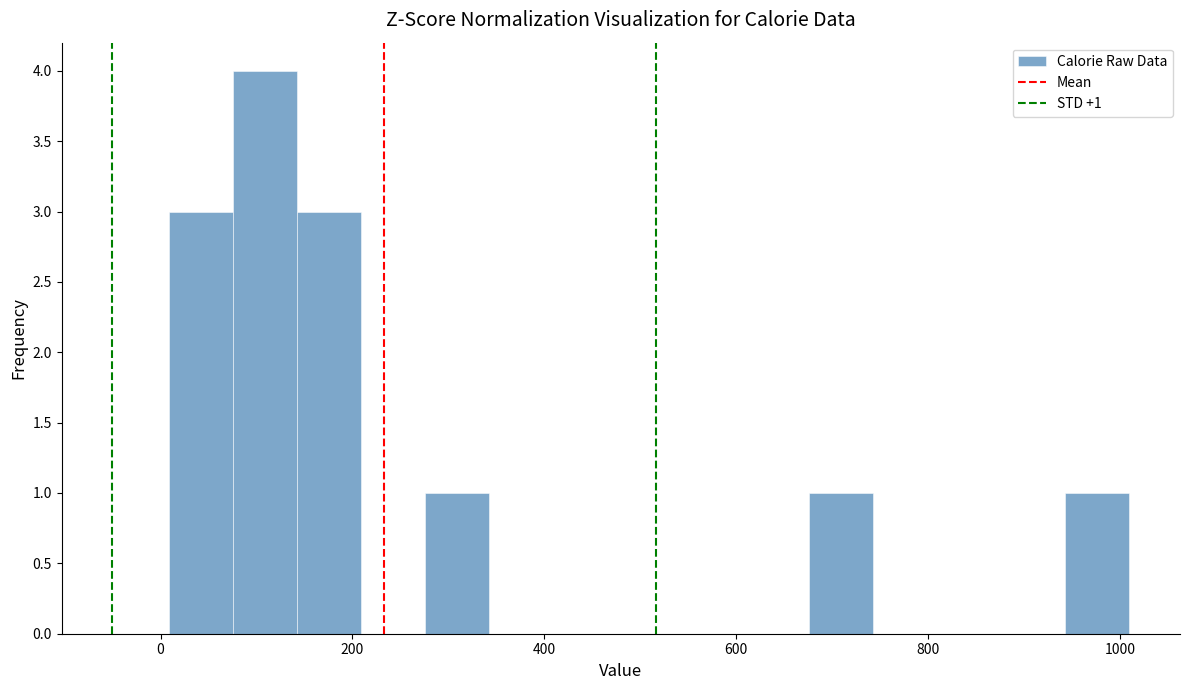

Read against the x-axis, roughly where is the centre of the tallest bar?

100